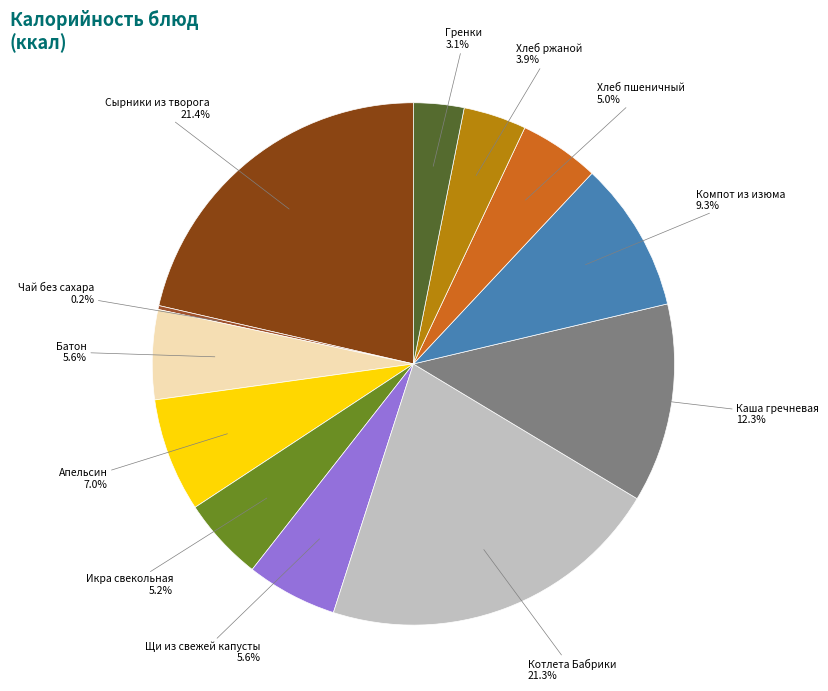

To the nearest percent, what is the average slice percentage?

8%